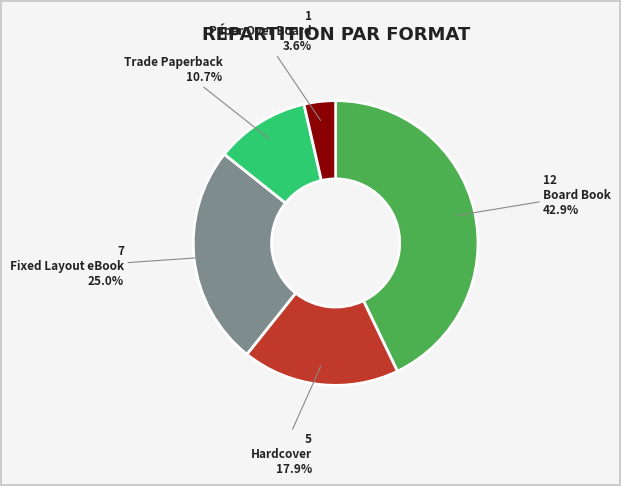

Is there any slice that represents more than half of the pie?

No